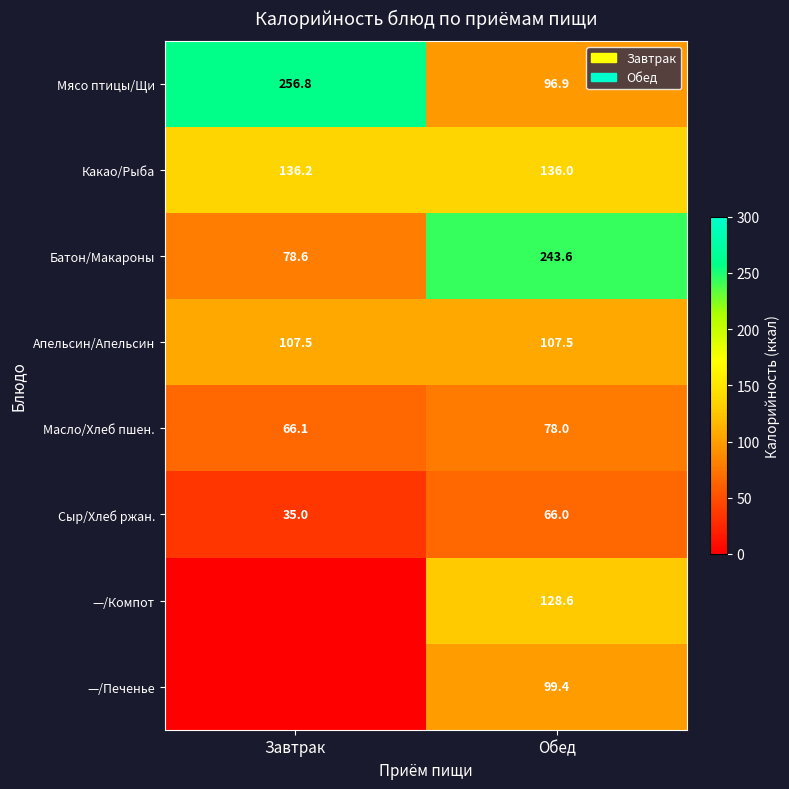

What is the difference between the Мясо птицы/Щи values at Завтрак and Обед?

159.9